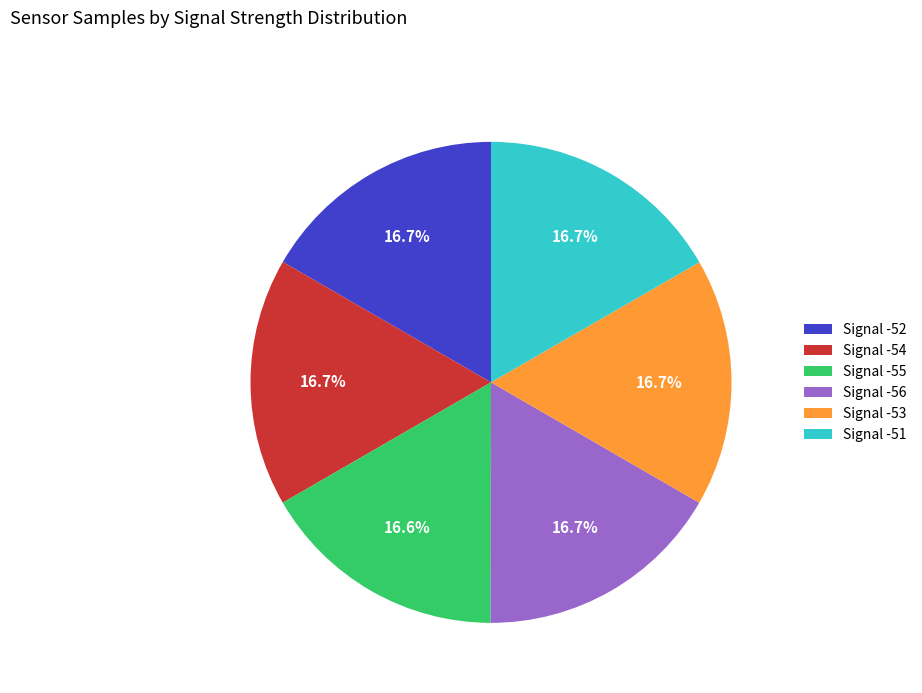

Is there any slice that represents more than half of the pie?

No